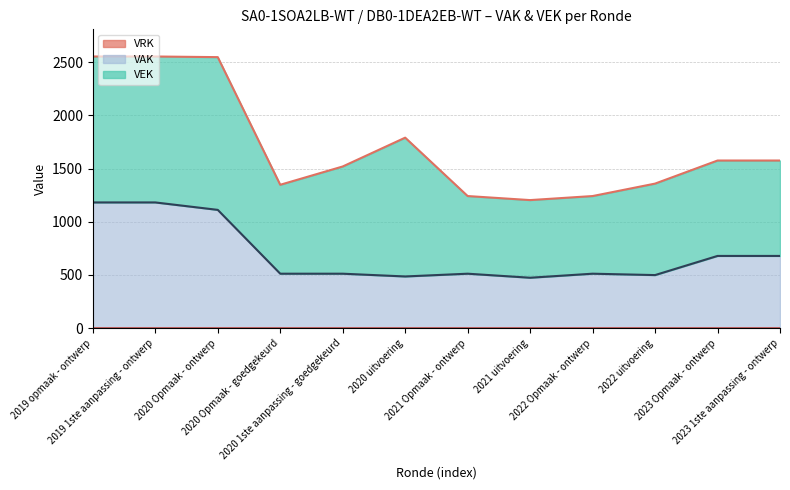

Does the chart display data point markers on the line(s)?

No